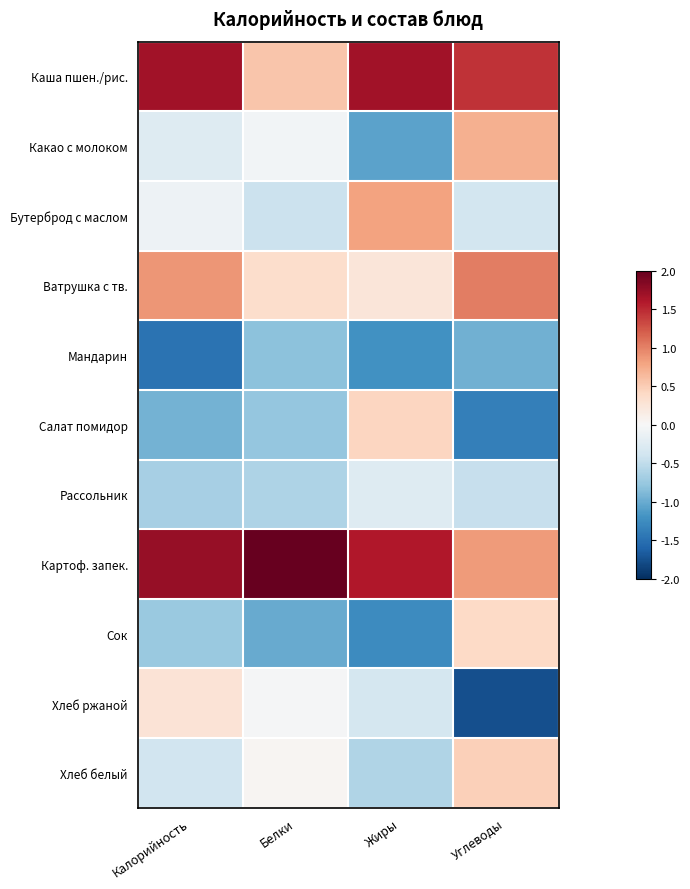

What is the smallest value displayed?

-1.8